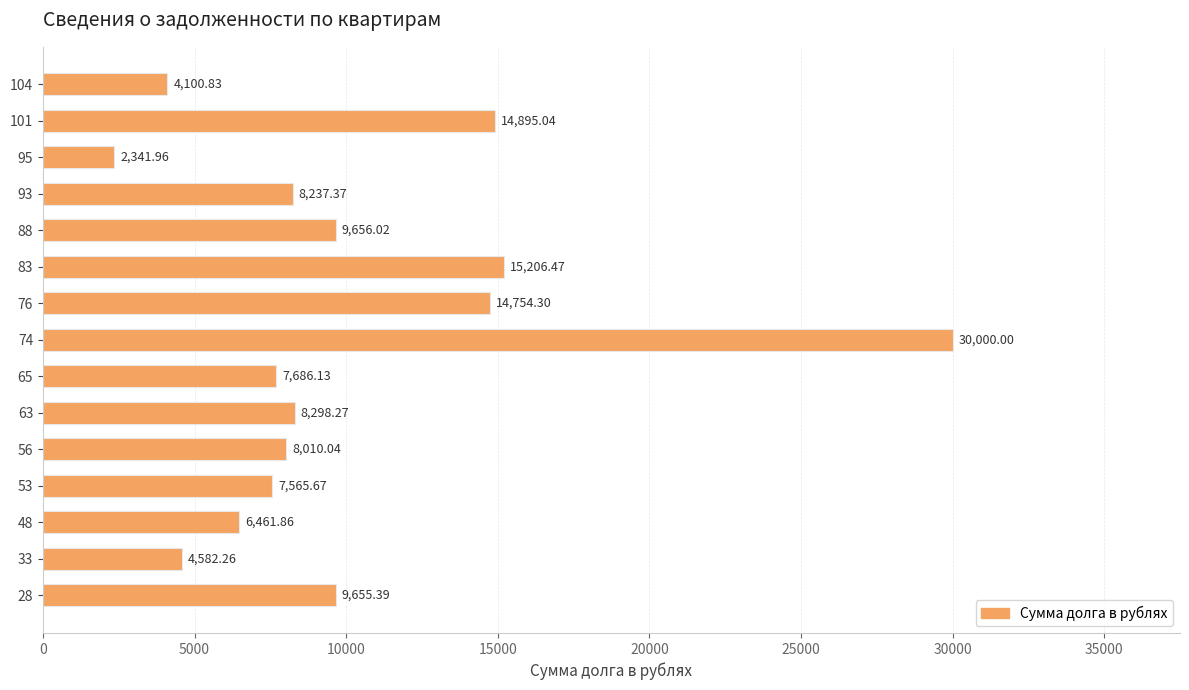

Approximately how many times larger is the value at 63 compared to 104?

2.0